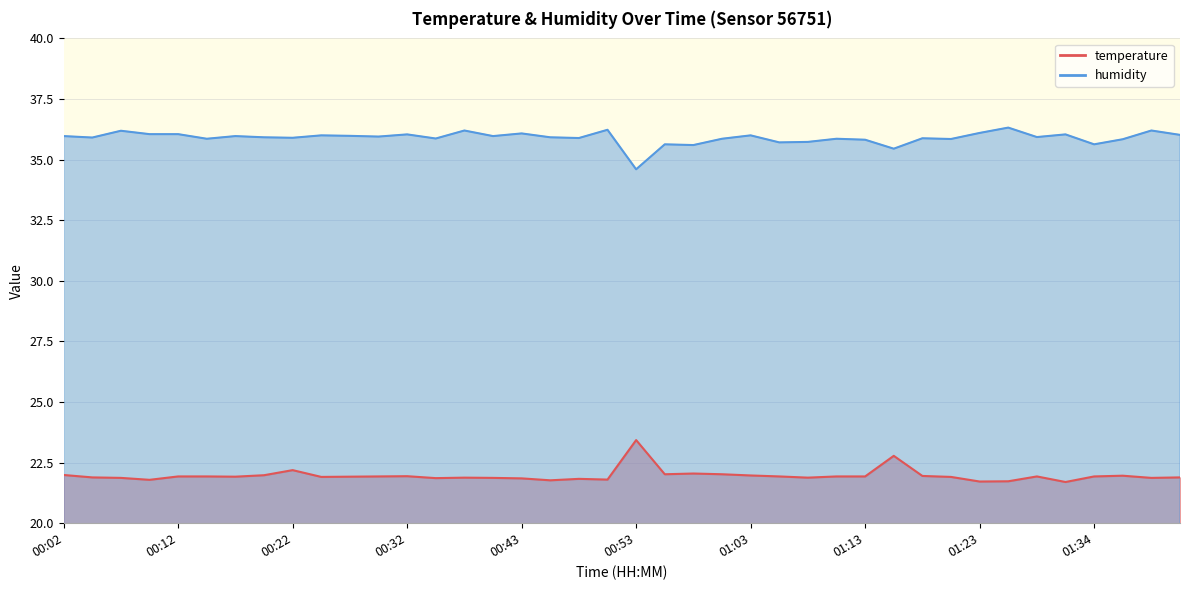

What is the lowest value of the humidity series?

34.6